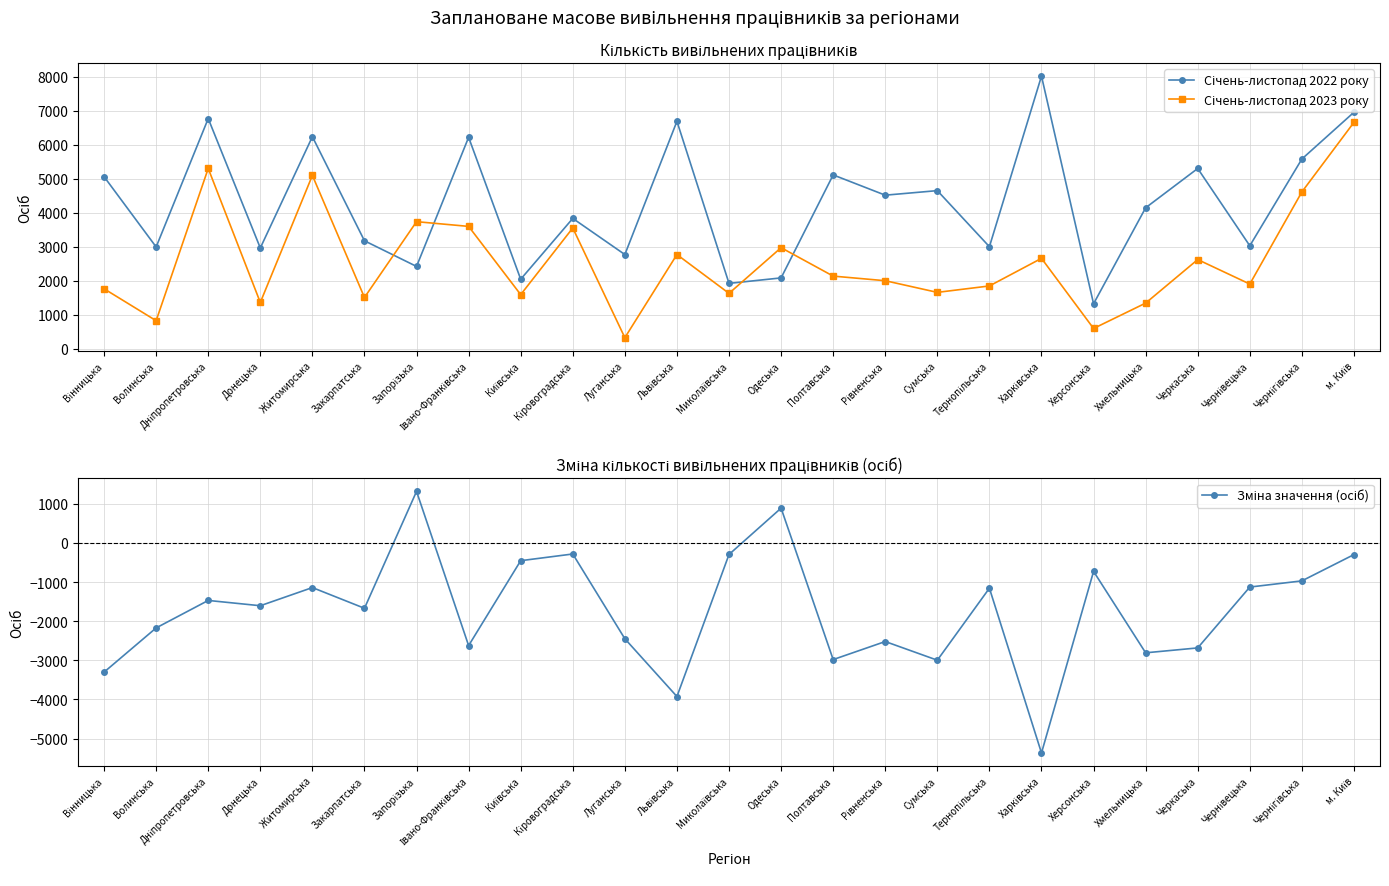

Rank the series at Волинська from lowest to highest value.

Зміна значення (осіб), Січень-листопад 2023 року, Січень-листопад 2022 року